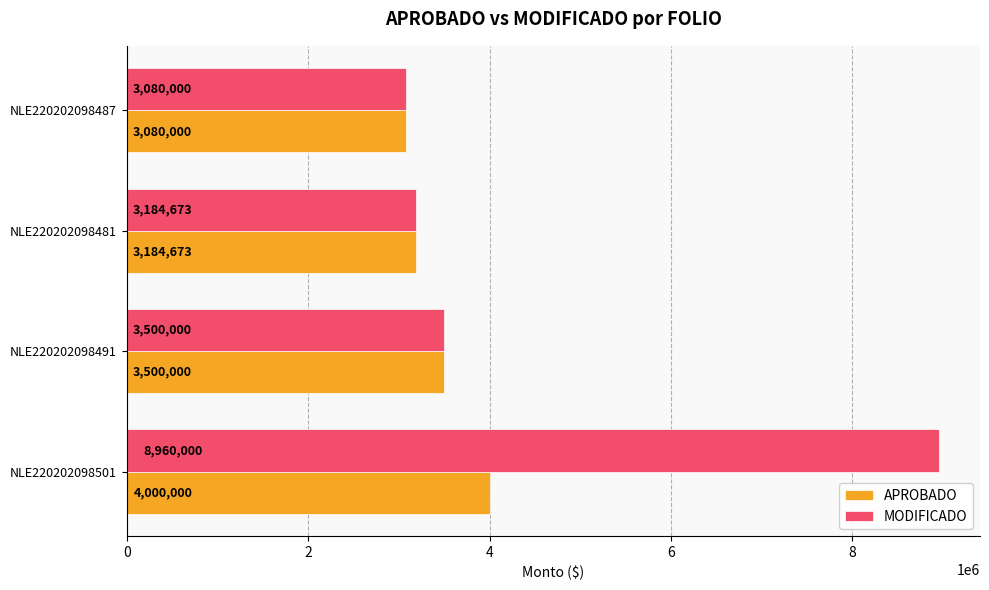

Where is APROBADO nearest to the value 3540000?

NLE220202098491